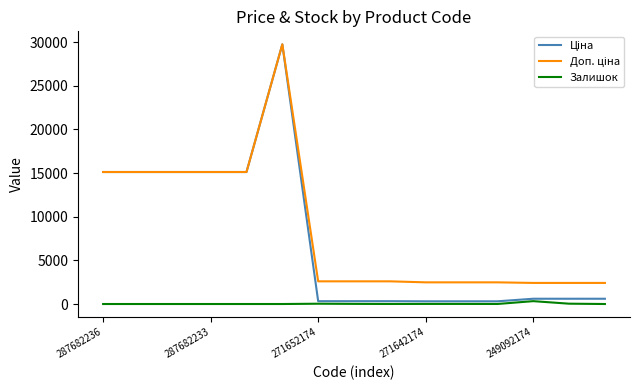

True or false: Залишок and Ціна cross at least once.

False